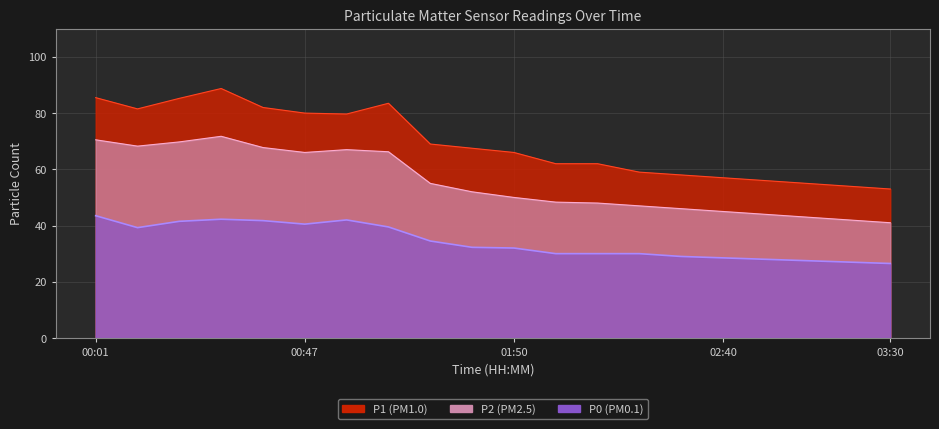

Which has a higher value, 00:38 or 00:10?

00:38